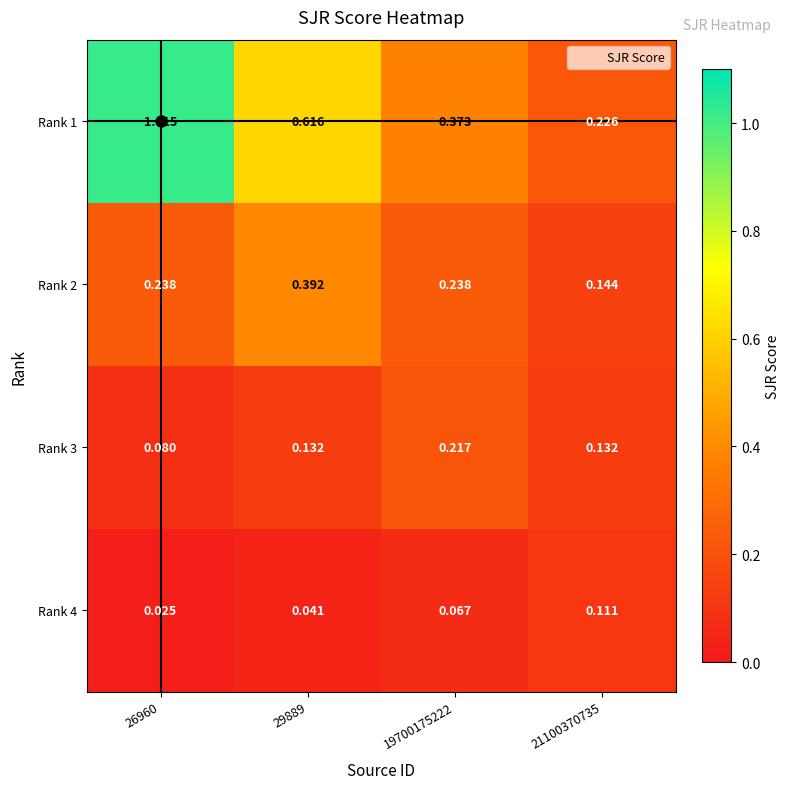

Is the value of Rank 1 at 26960 greater than the value of Rank 4 at 29889?

Yes